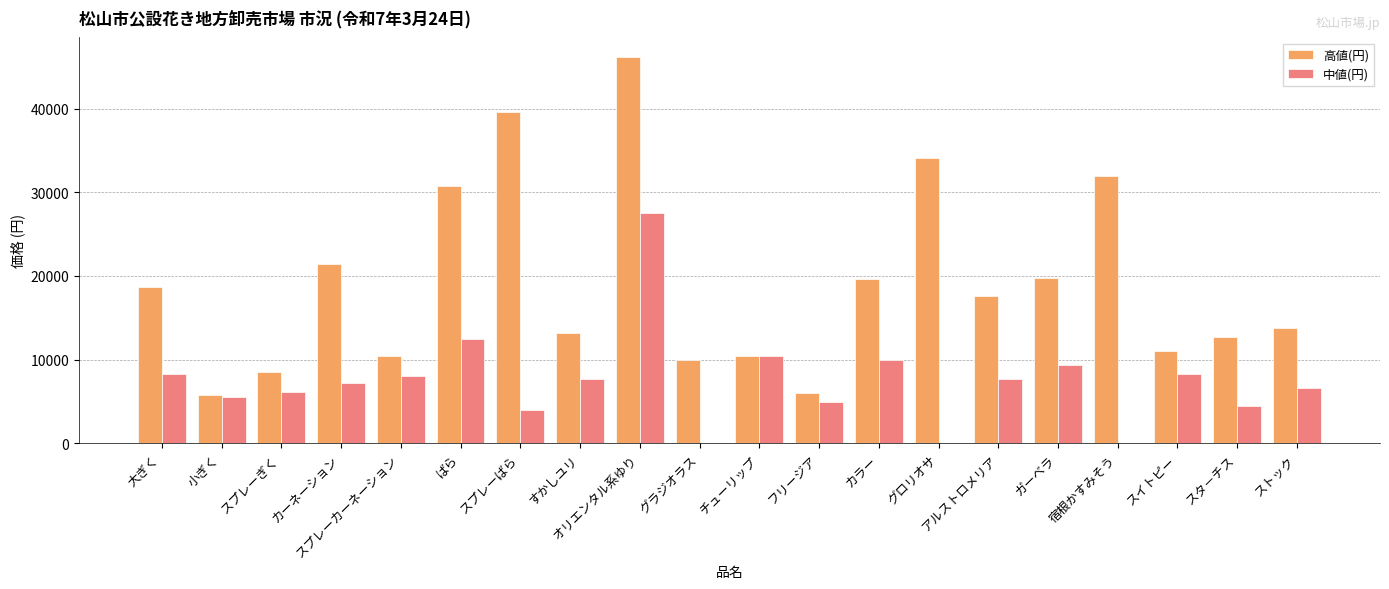

The value of 中値(円) at スプレーカーネーション is 13865. True or false?

False